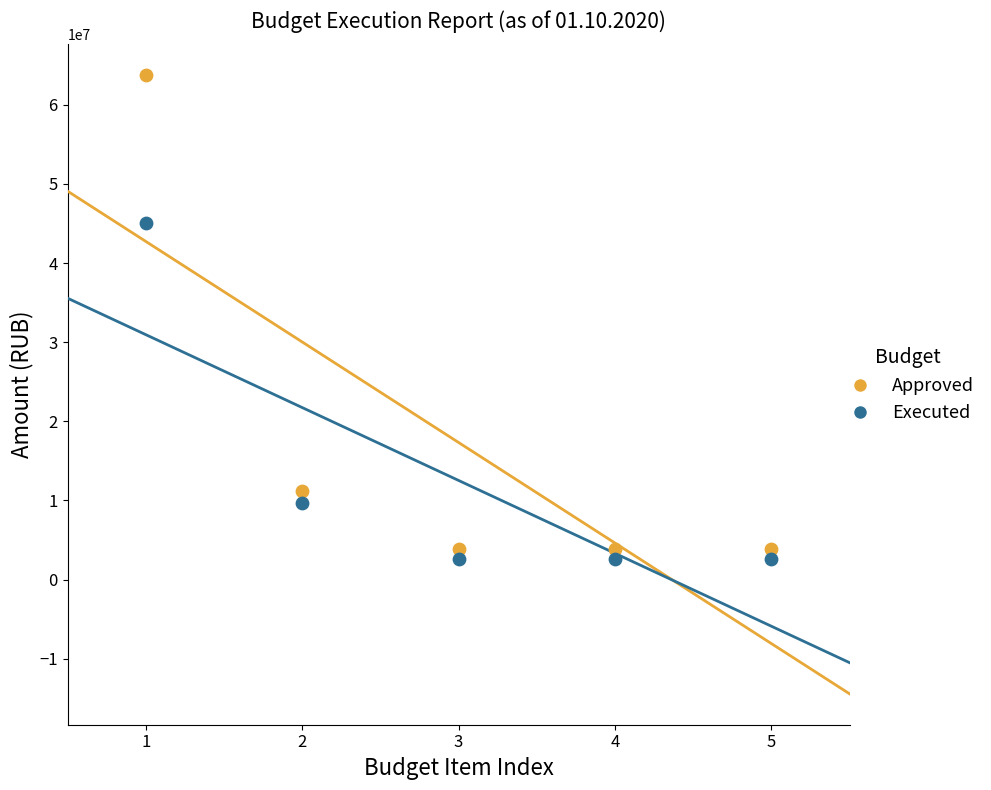

Which series reaches the maximum Y coordinate?

Approved